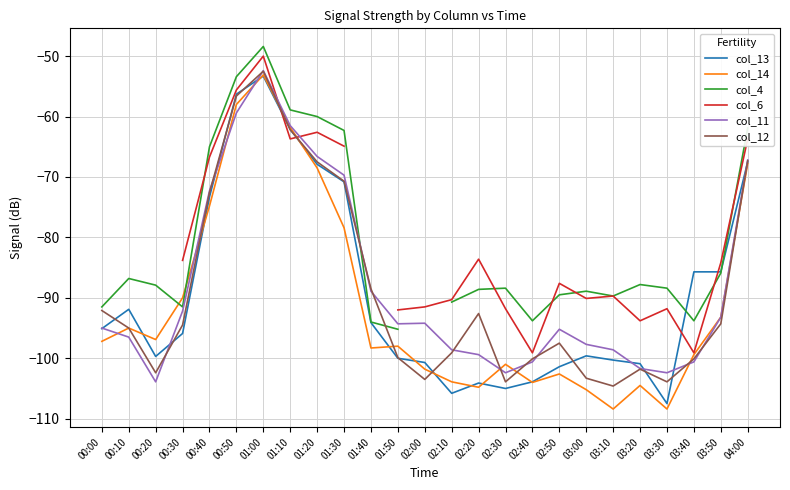

At which category does the chart reach its peak across all series?

01:00